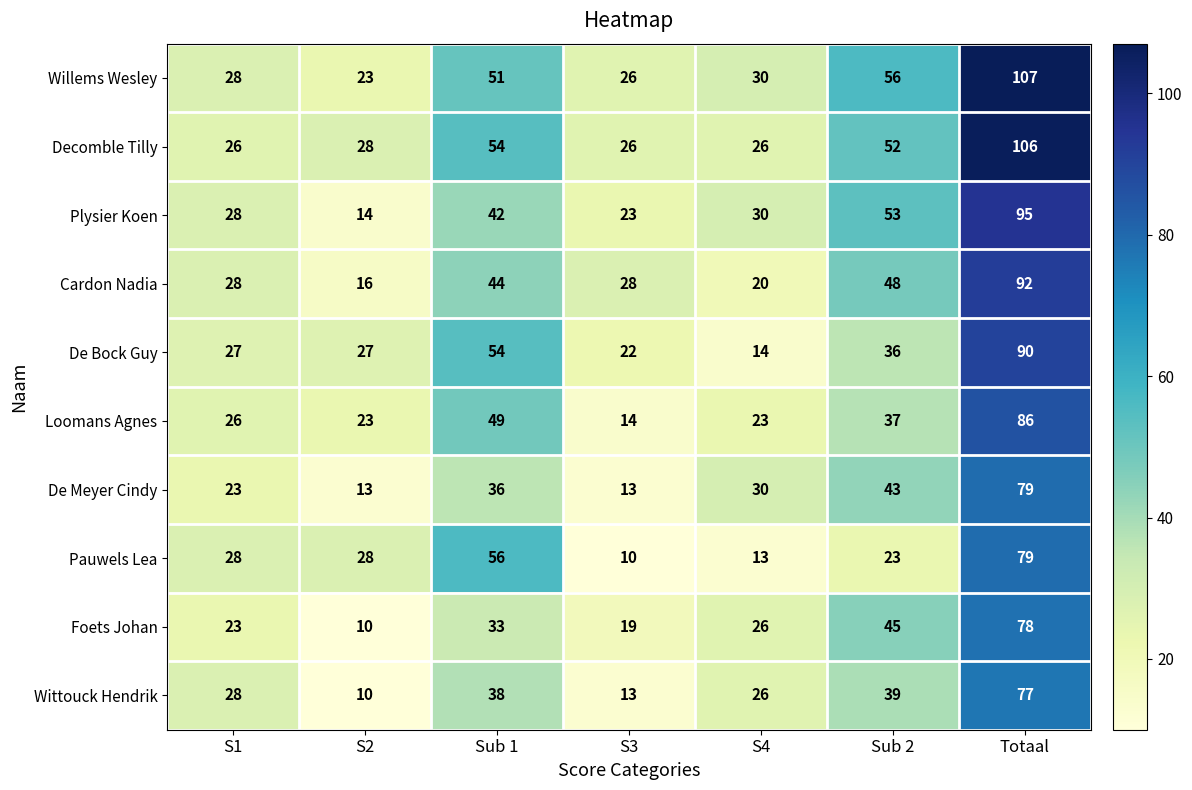

Read the Pauwels Lea value at S3, to the nearest 5.

10